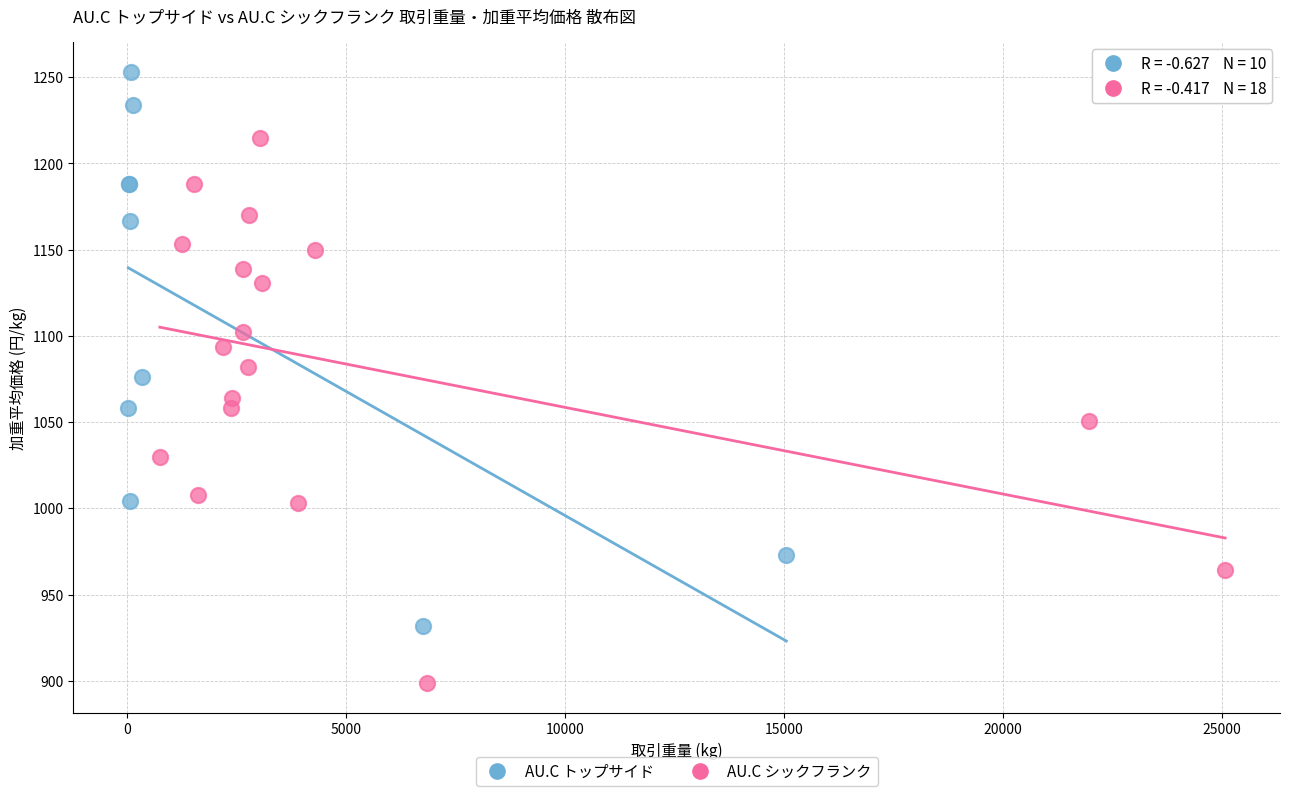

Which series reaches the maximum Y coordinate?

AU.C トップサイド